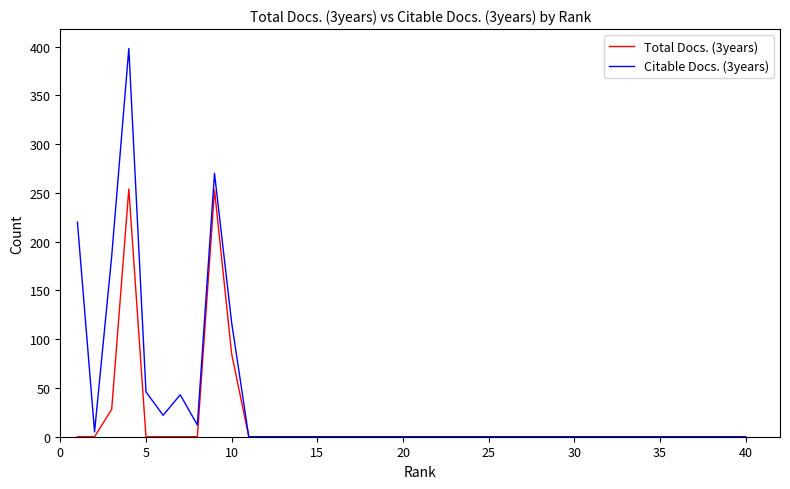

Does the chart have visible grid lines?

No